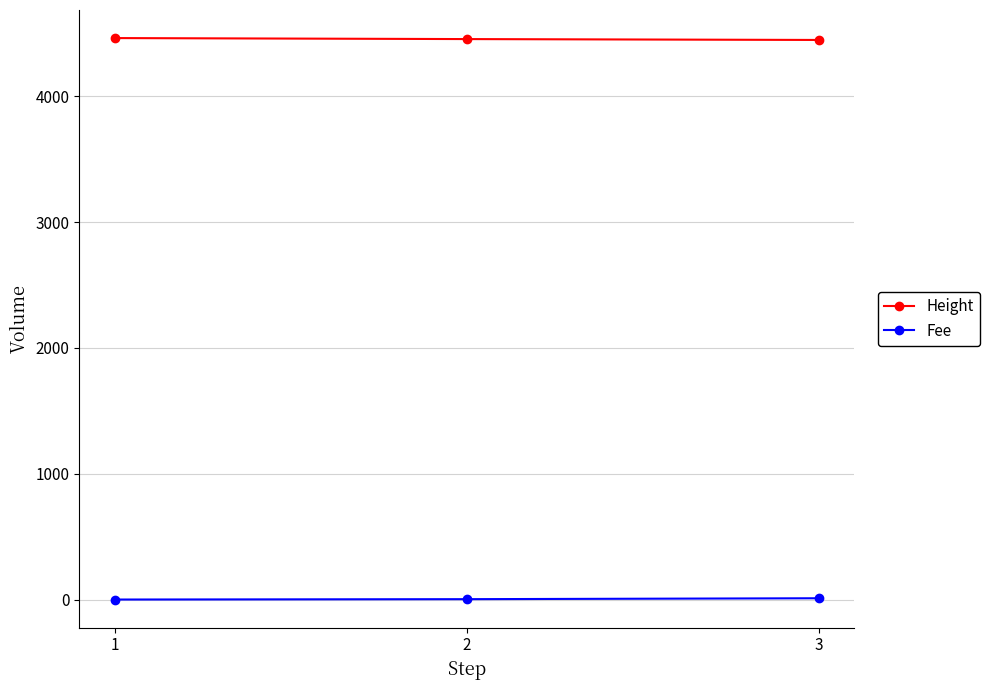

True or false: Height has a value of 4449.0 at 3.

True